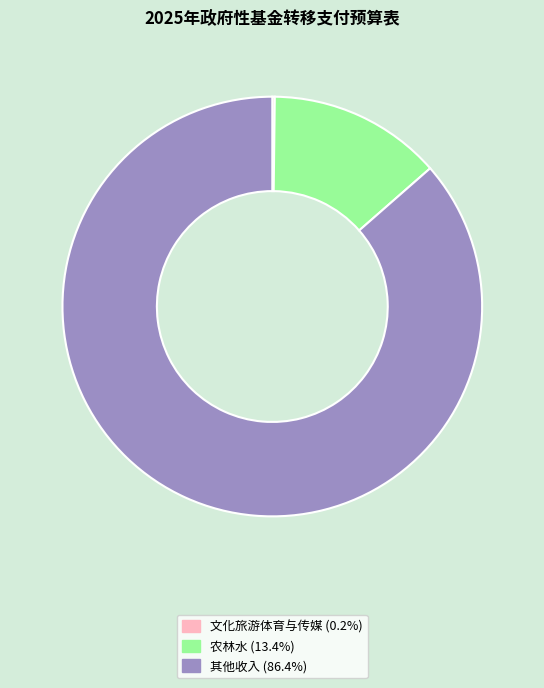

Between 其他收入 and 农林水, which is larger?

其他收入